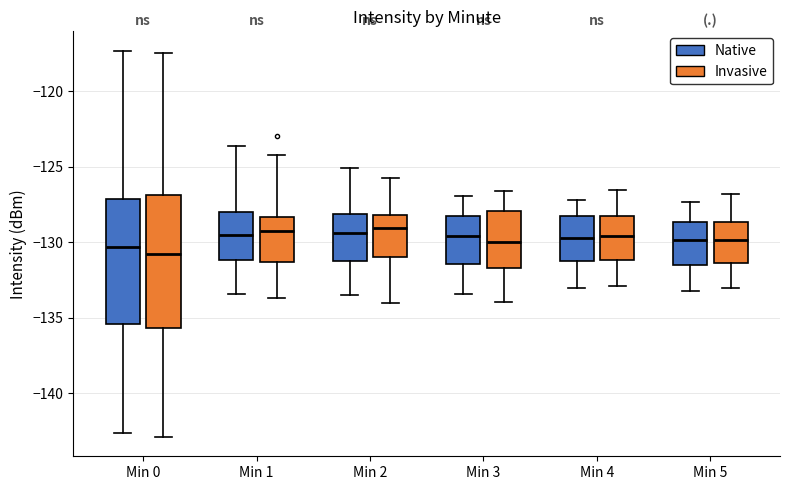

Where is the lower edge of the box for Min 4 (Native) on the y-axis? The values are not printed on the chart, so give them approximately, as read against the axis.

-131.0